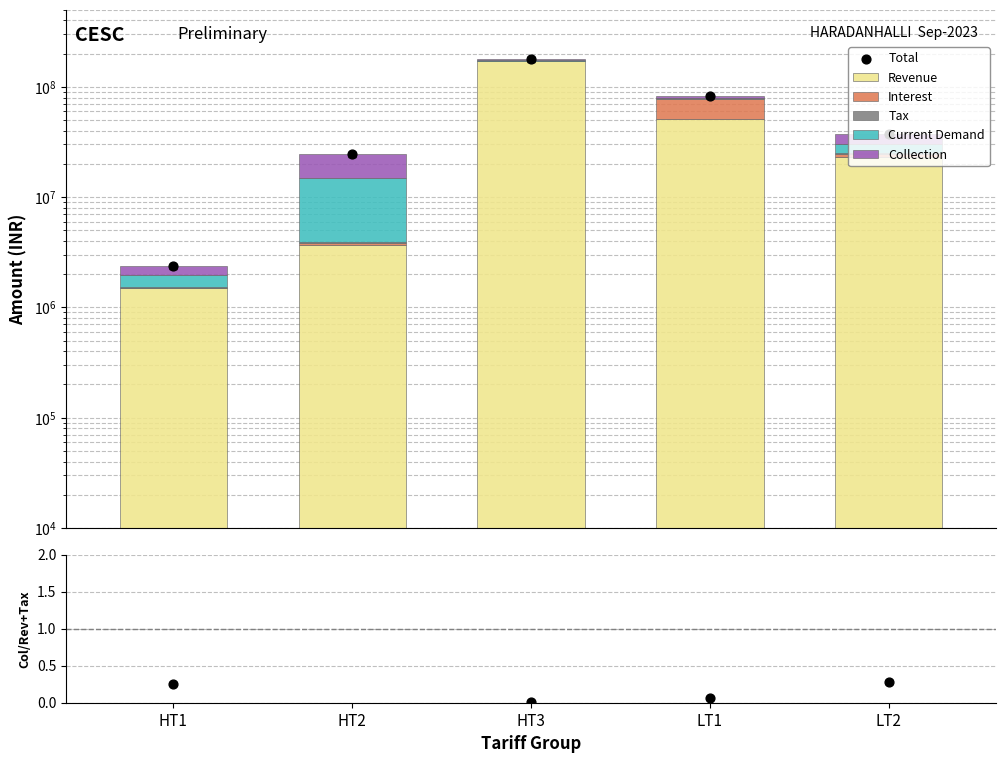

Which series reaches the maximum Y coordinate?

Total